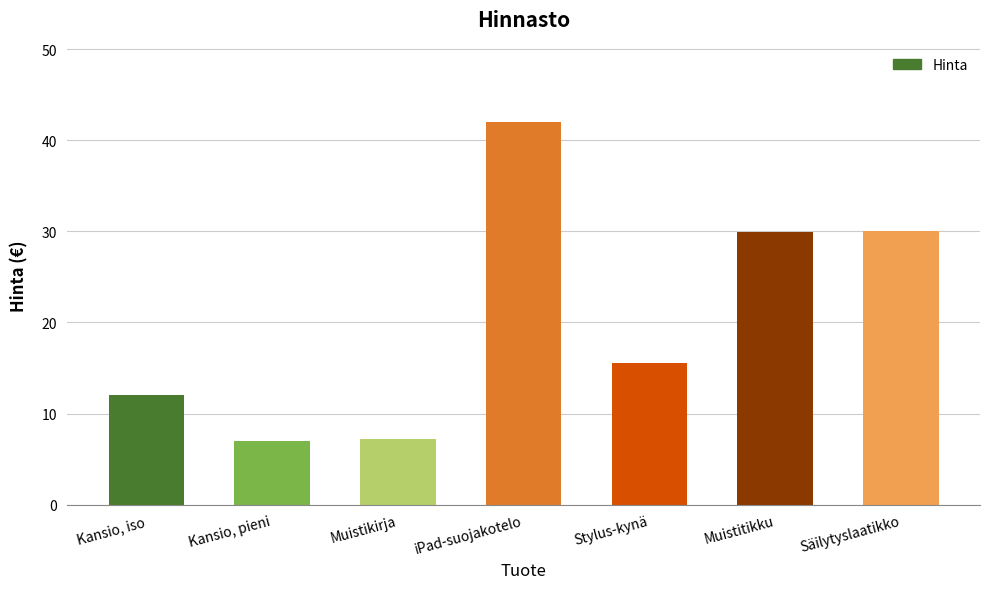

Rank the categories by value from lowest to highest.

Kansio, pieni, Muistikirja, Kansio, iso, Stylus-kynä, Muistitikku, Säilytyslaatikko, iPad-suojakotelo